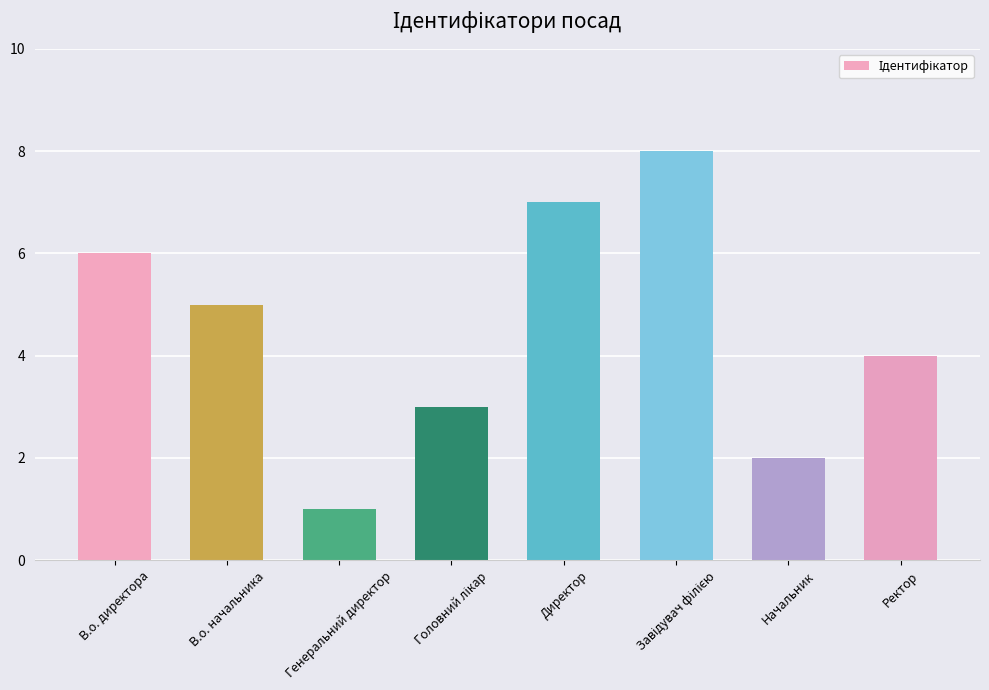

Reading left to right, transcribe all the data shown in this chart.

6	5	1	3	7	8	2	4